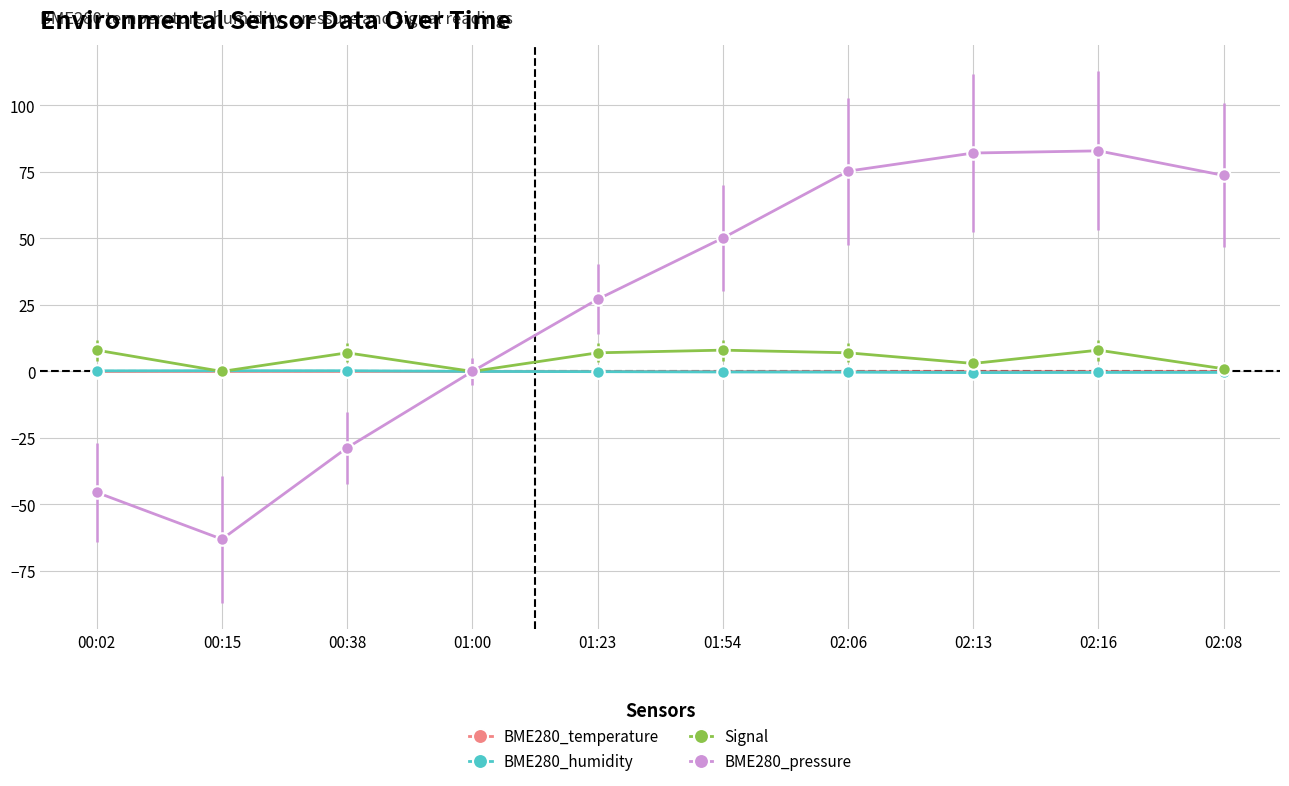

At how many categories does at least one series exceed 40?

5